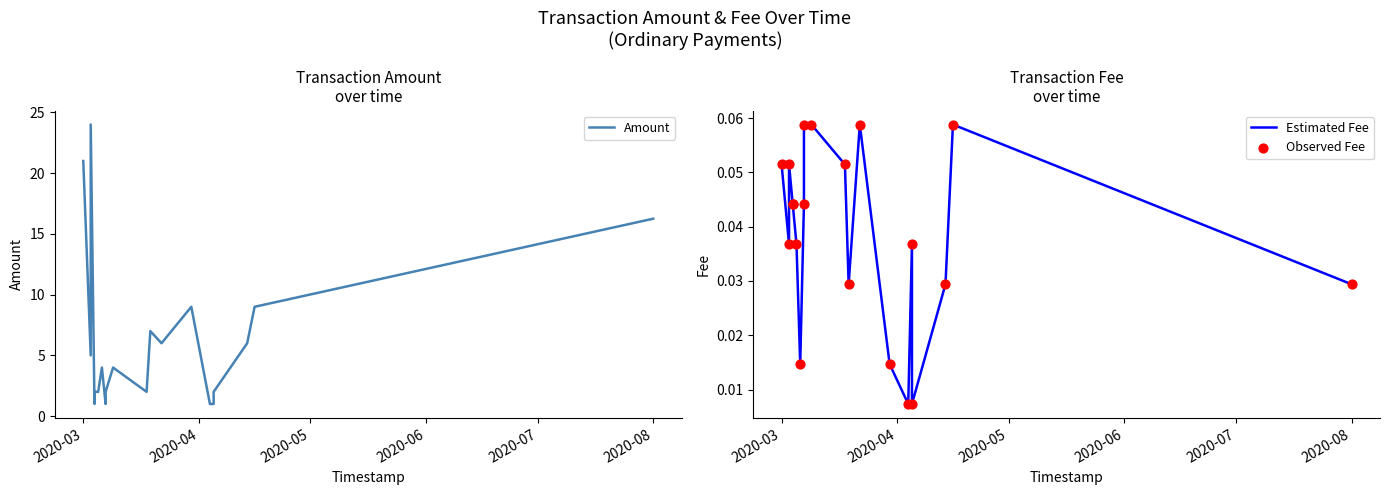

What are all the series names shown in the legend?

Amount, Estimated Fee, Observed Fee